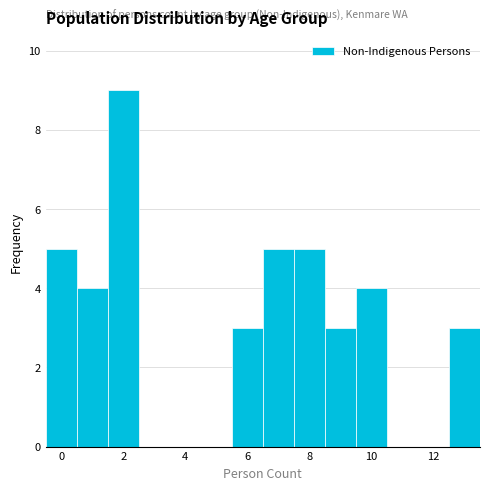

How tall is the bar that spans 12.5 to 13.5 on the x-axis? Neither the bar edges nor the heights are printed on the chart, so give them approximately, as read against the axes.

3